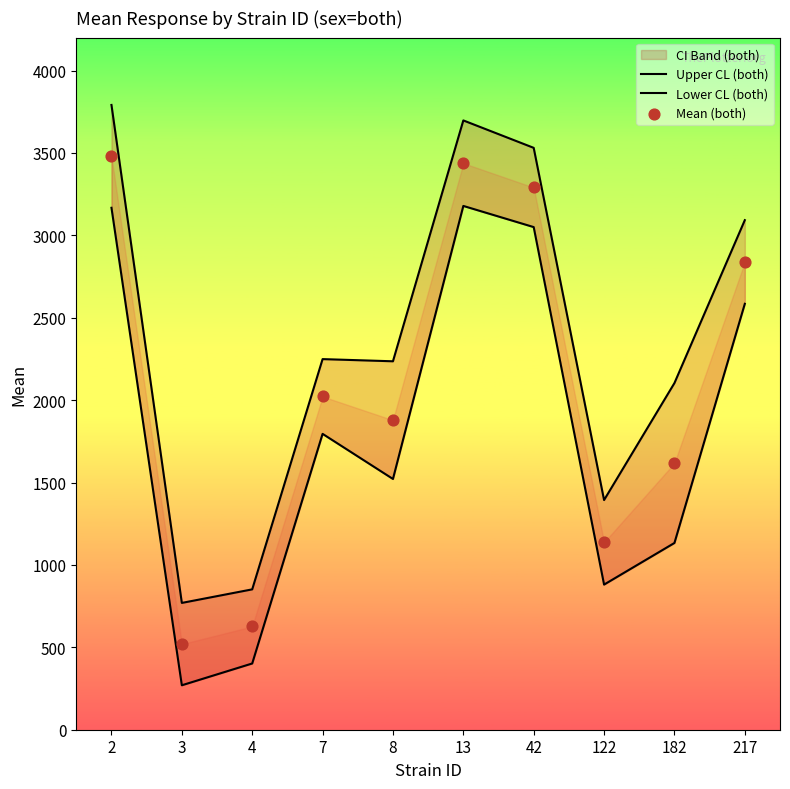

Which series has the largest total across all categories?

Upper CL (both)